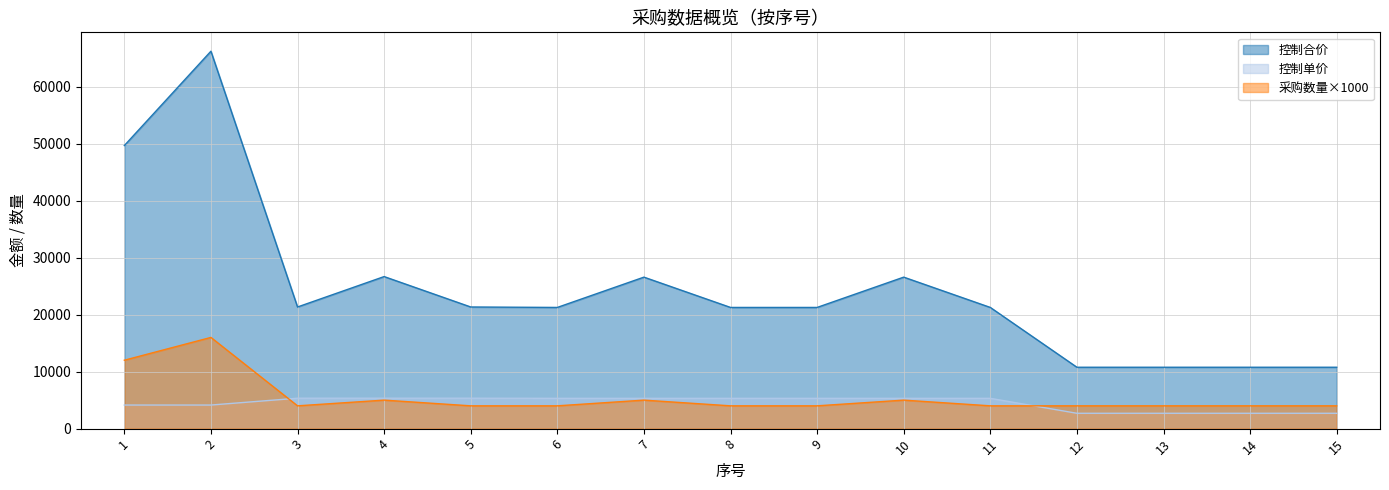

In 采购数量, how many points are higher than both neighbors (excluding endpoints)?

4